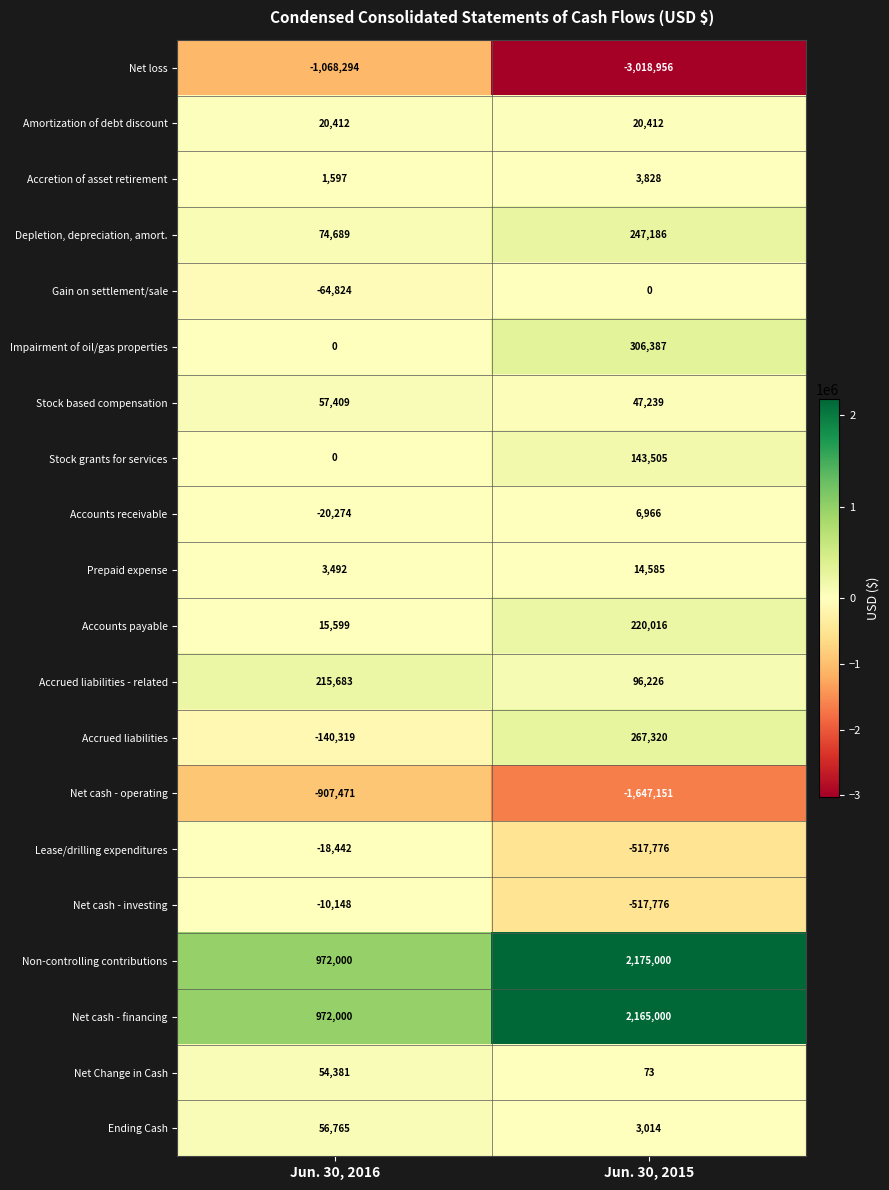

At which category does the chart reach its minimum across all series?

Jun. 30, 2015